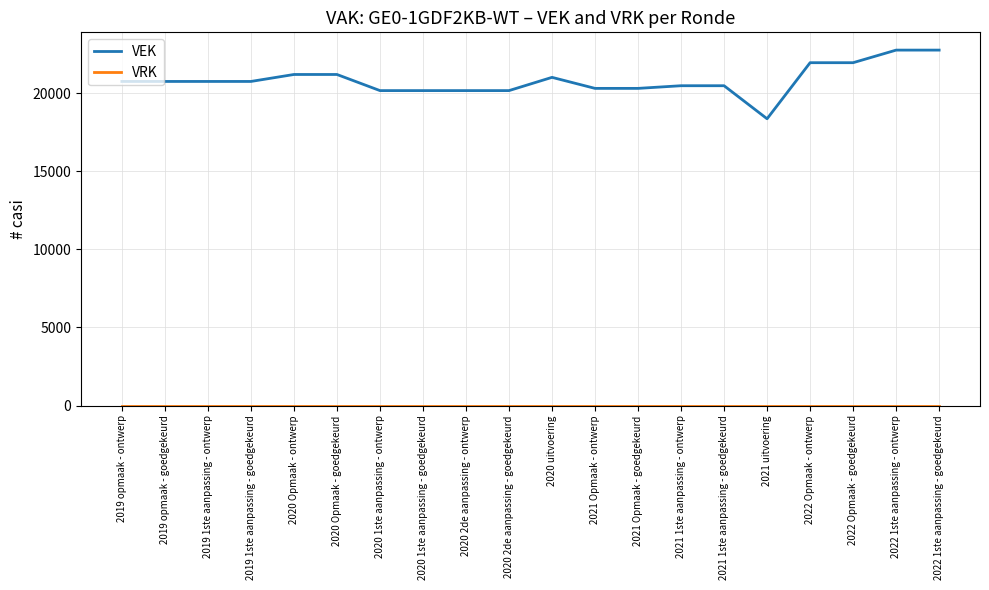

At which label does VEK reach its minimum?

2021 uitvoering